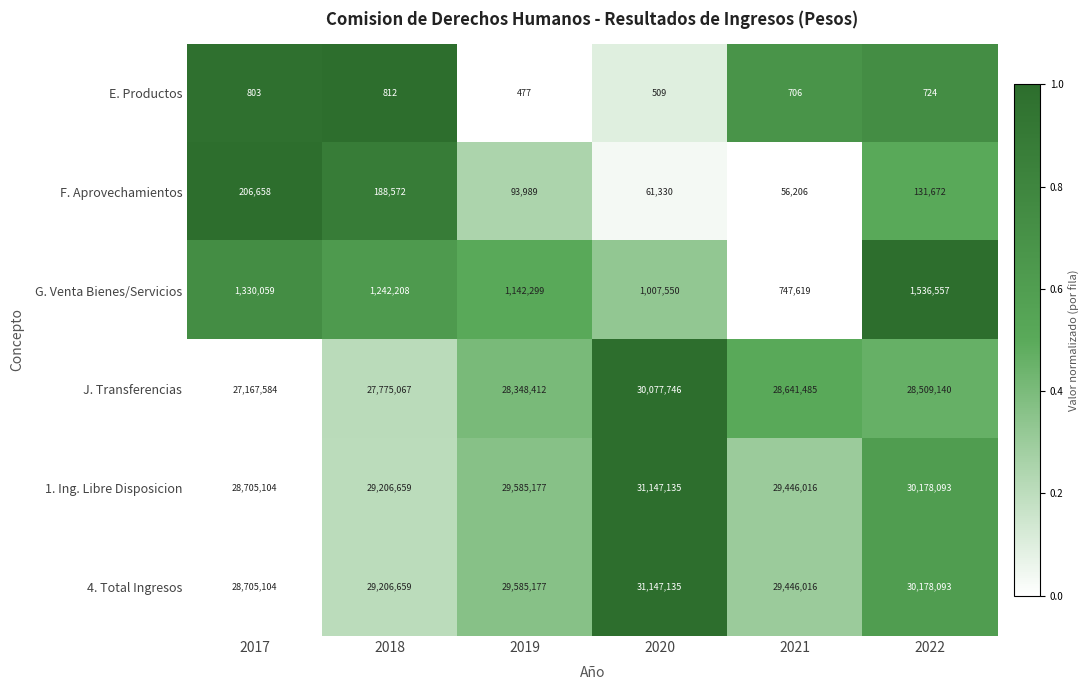

What is the difference between the maximum and minimum values in the E. Productos series?

335